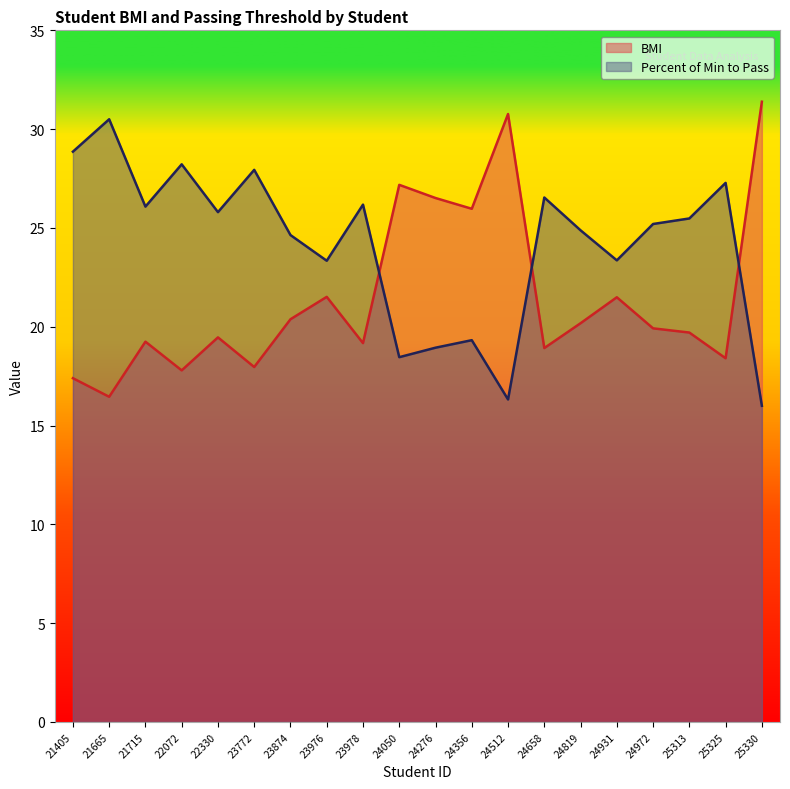

What are all the series names shown in the legend?

BMI, Percent of Min to Pass